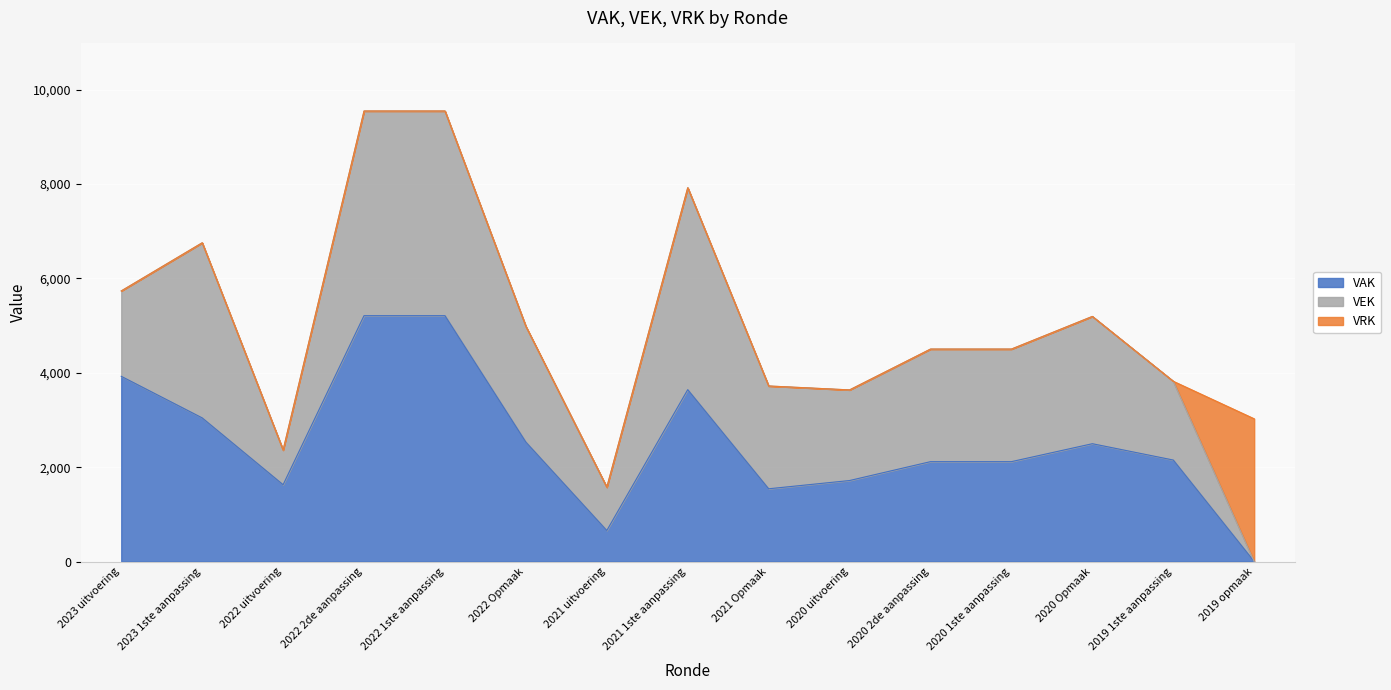

Between 2023 1ste aanpassing and 2019 opmaak, which series saw the biggest shift?

VEK